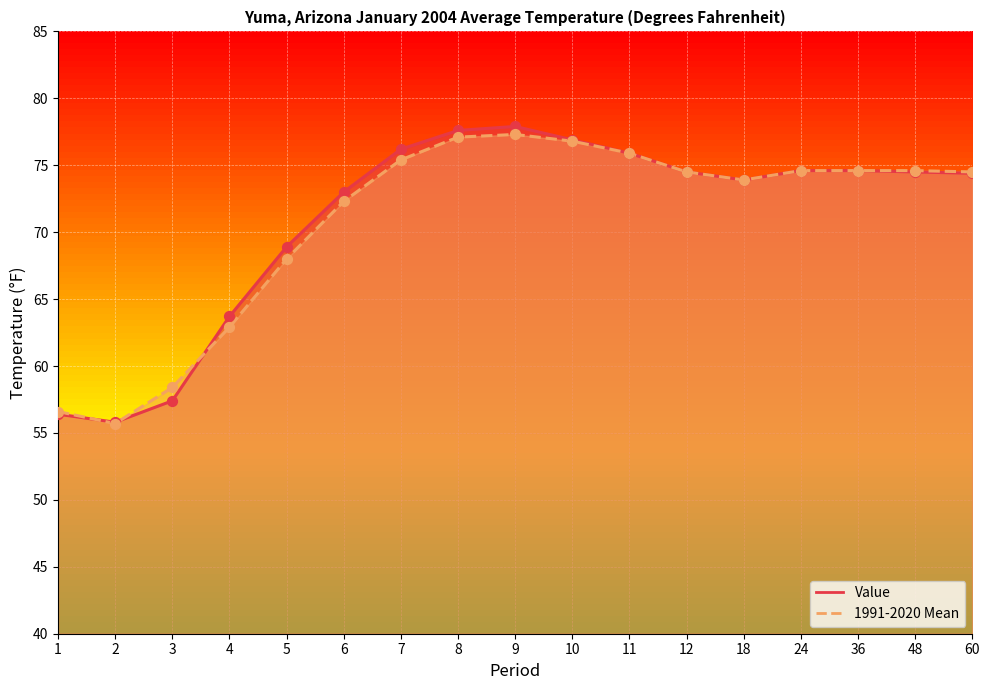

What are all the series names shown in the legend?

Value, 1991-2020 Mean